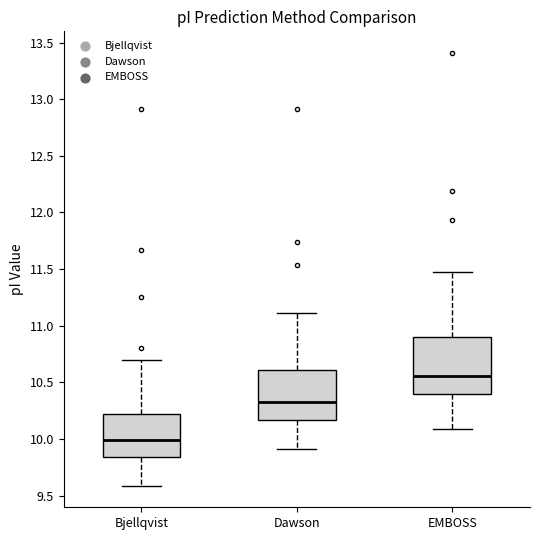

Reading left to right, read every box against the y-axis: the position of its median line, the range the box covers, and the ends of its whiskers. The values are not printed on the chart, so give them approximately, as read against the axis.

Bjellqvist: median 10.00, box 9.85 to 10.20, whiskers 9.60 to 10.70
Dawson: median 10.35, box 10.15 to 10.60, whiskers 9.90 to 11.10
EMBOSS: median 10.55, box 10.40 to 10.90, whiskers 10.10 to 11.50